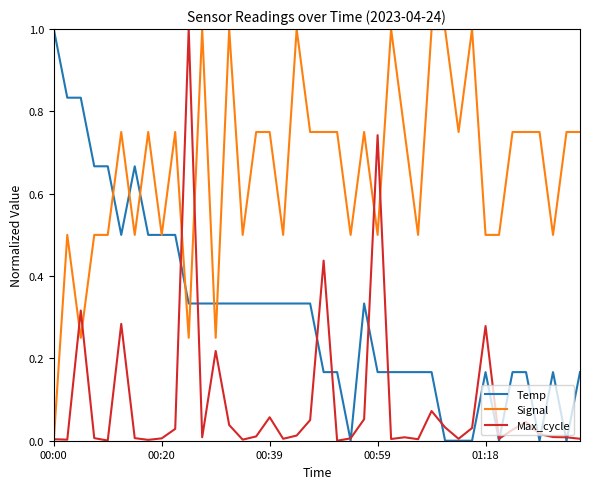

List the series in order of their overall mean, highest first.

Signal, Temp, Max_cycle